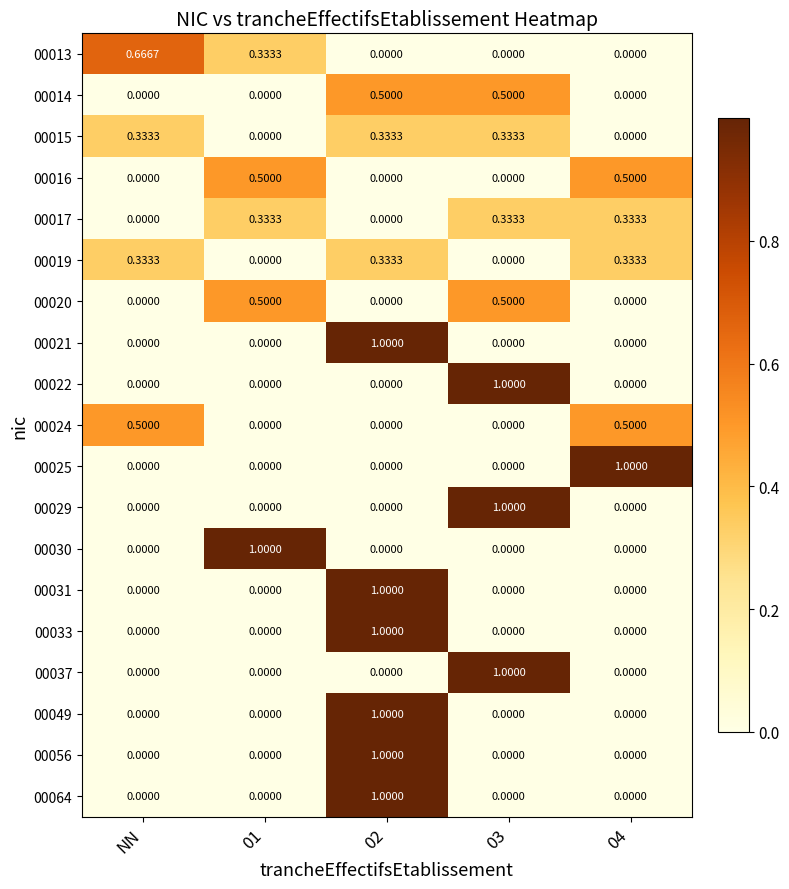

Is the value of 00049 at NN greater than the value of 00020 at 03?

No